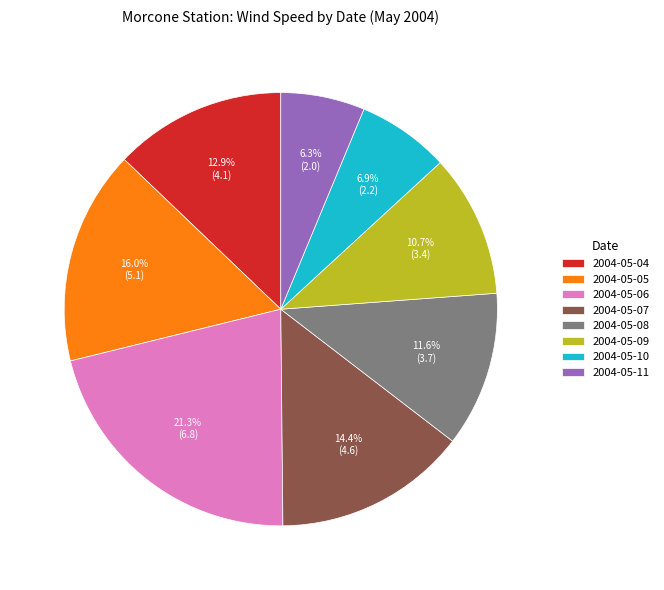

Is there a majority slice in this chart?

No